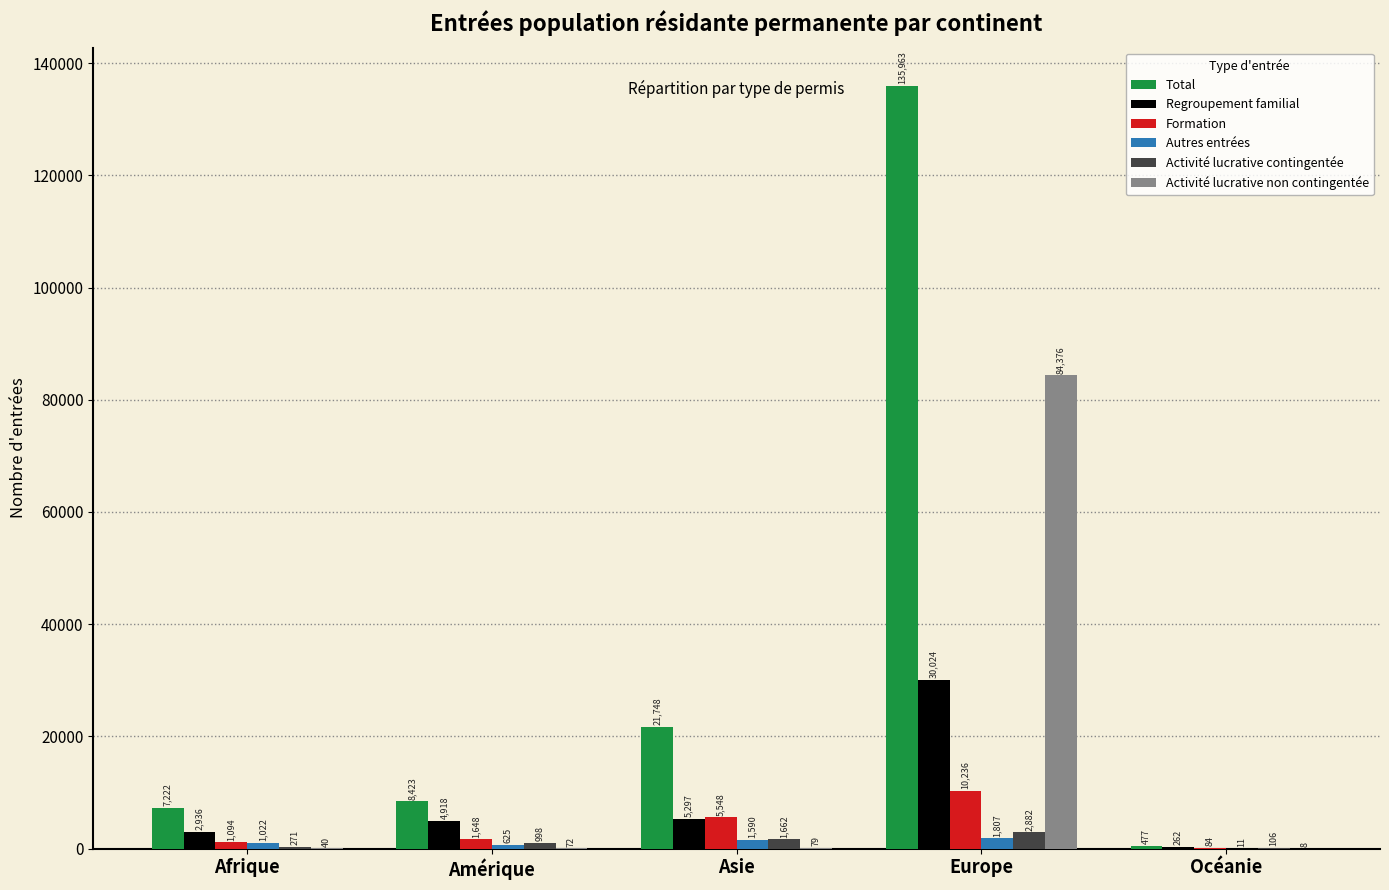

Between Amérique and Europe, which series saw the biggest shift?

Total